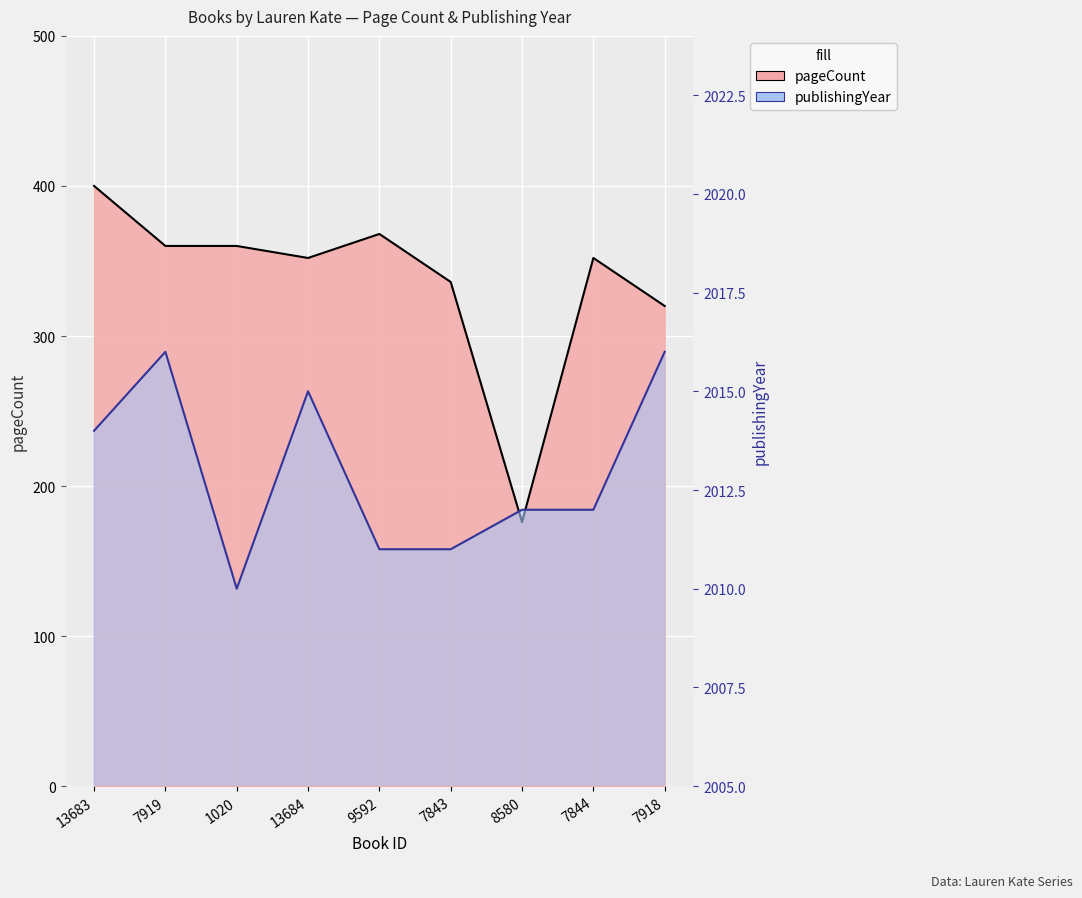

The value of publishingYear at 7844 is 1018. True or false?

False